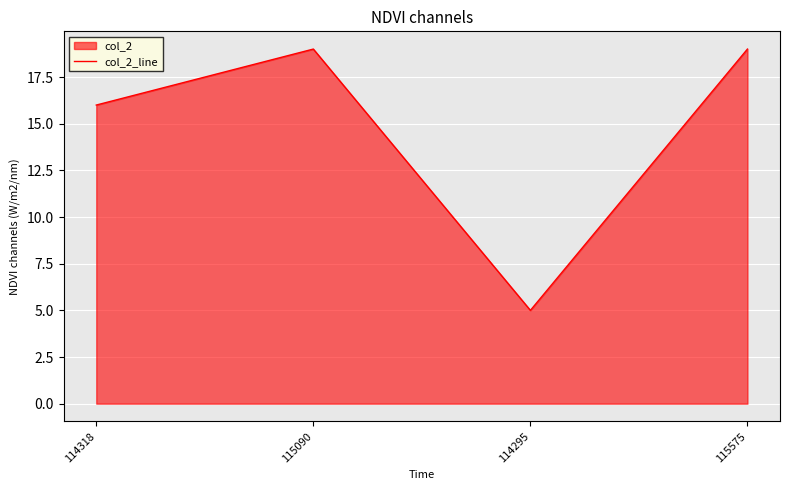

Is it true that the value at 115090 is 5?

False